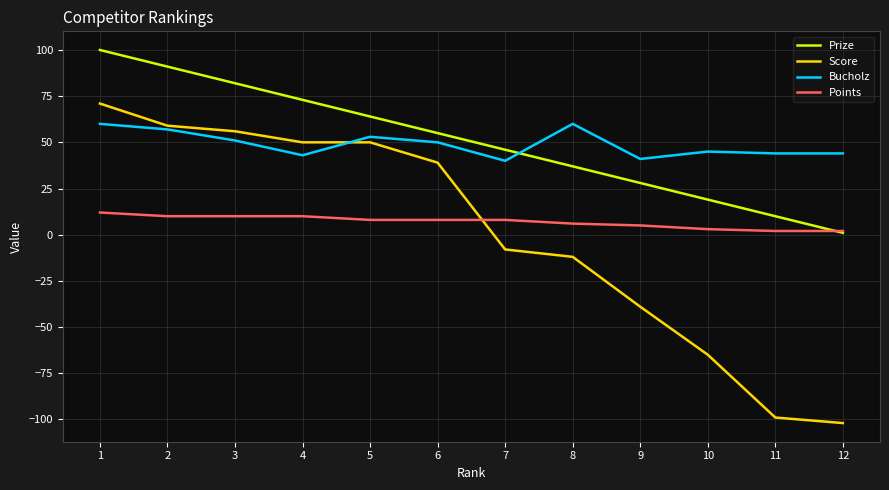

Between which two adjacent categories do Prize and Bucholz first intersect?

7 and 8